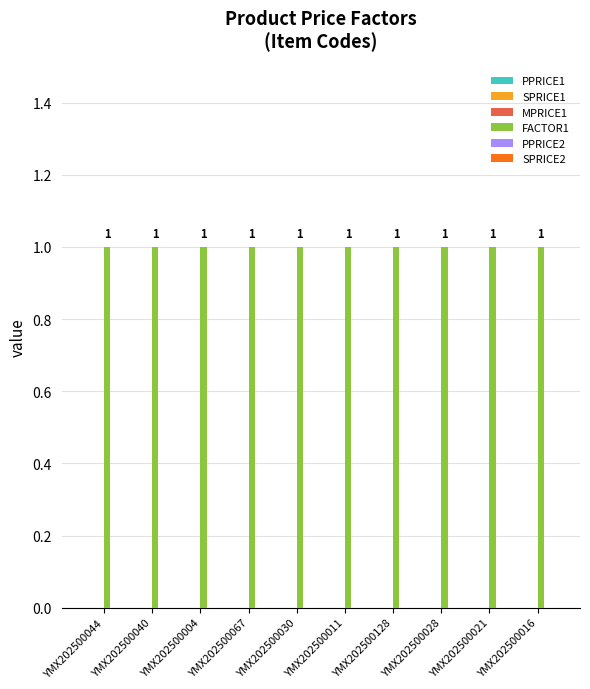

How many groups of bars are there?

10